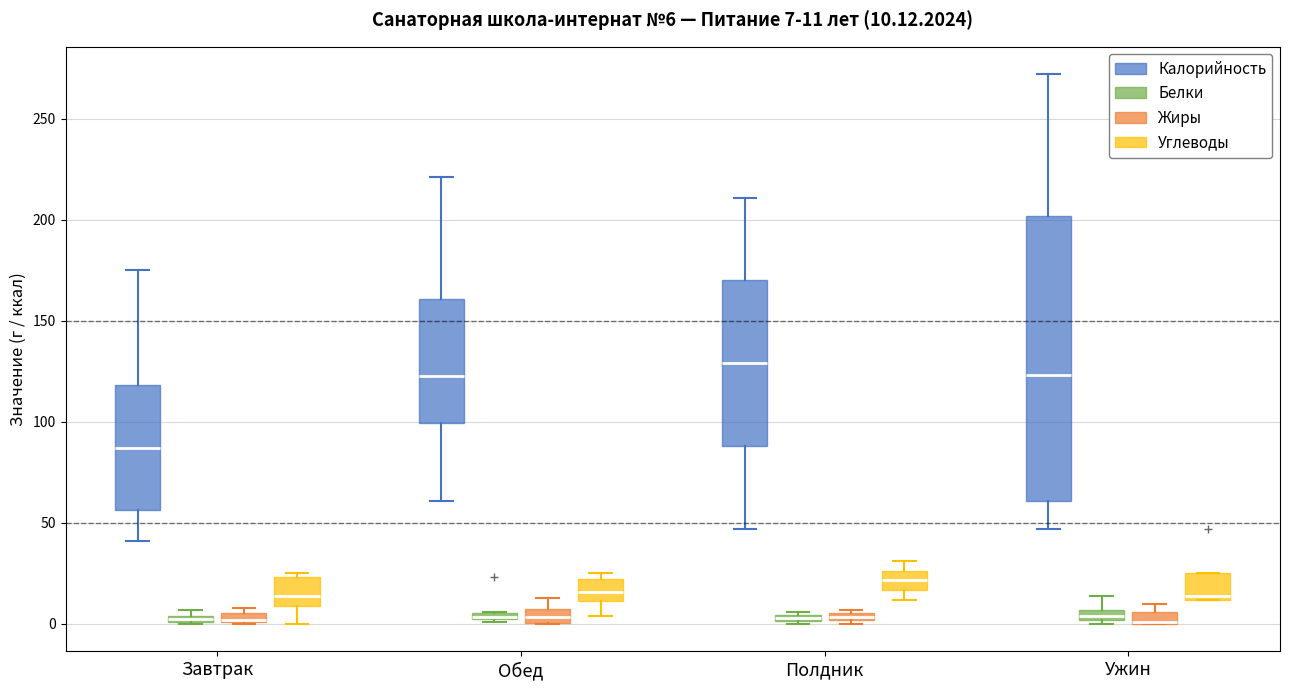

Which box is the tallest, from its lower edge to its upper edge?

Ужин (Калорийность)